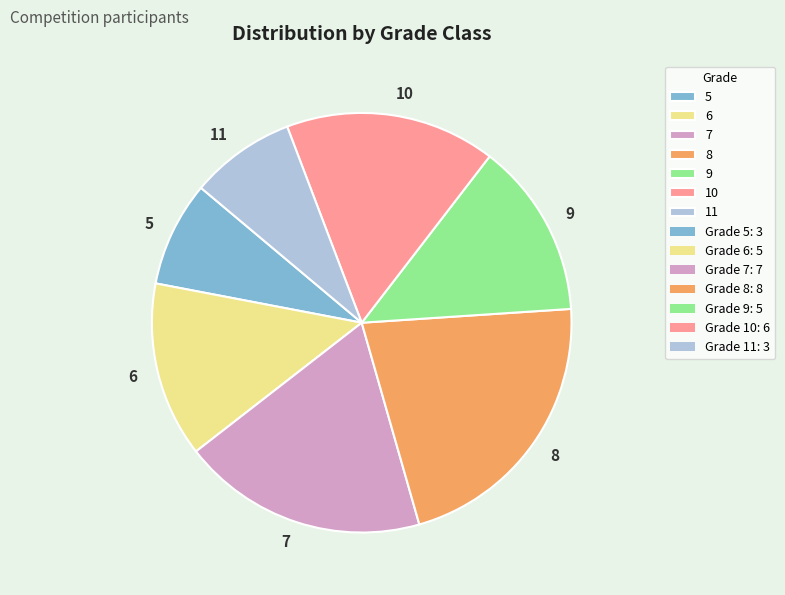

How many segments does this pie chart have?

7